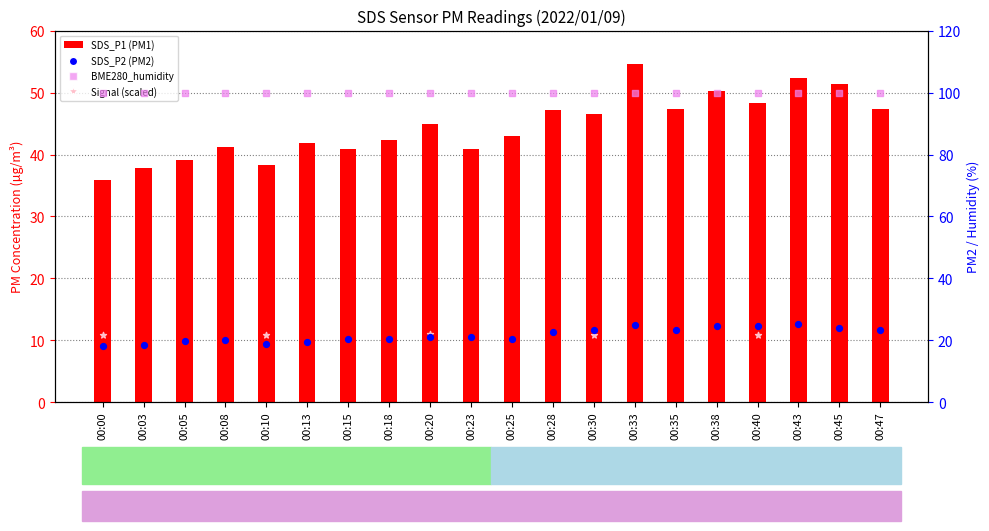

Which series has the largest total across all categories?

SDS_P1